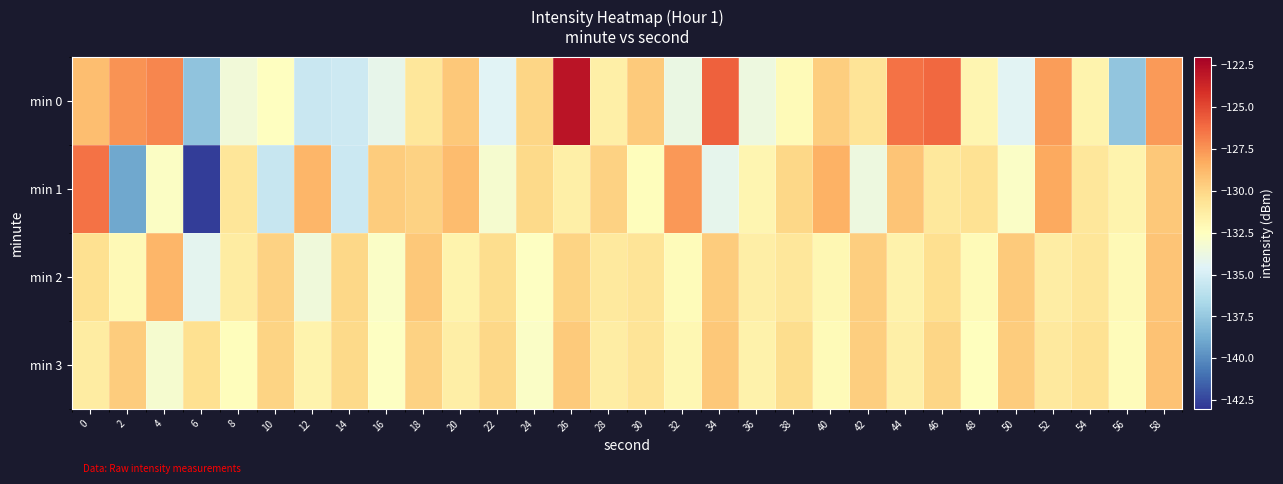

What is the smallest value displayed?

-142.7